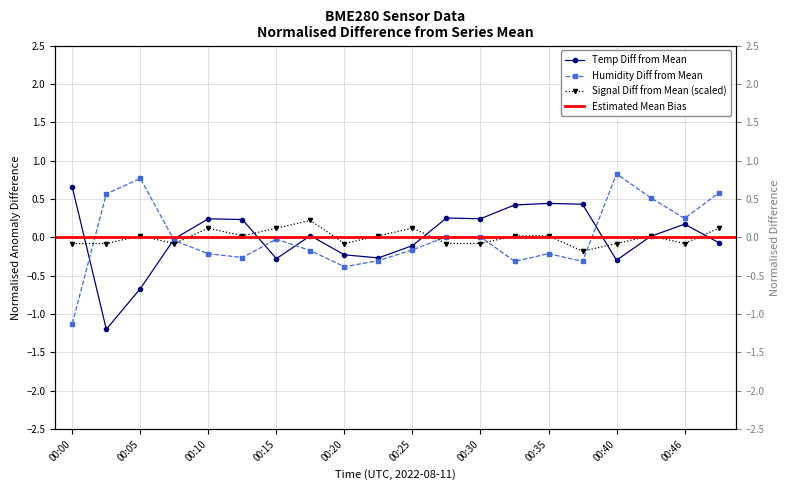

Where does the Signal series first go above 0?

00:05